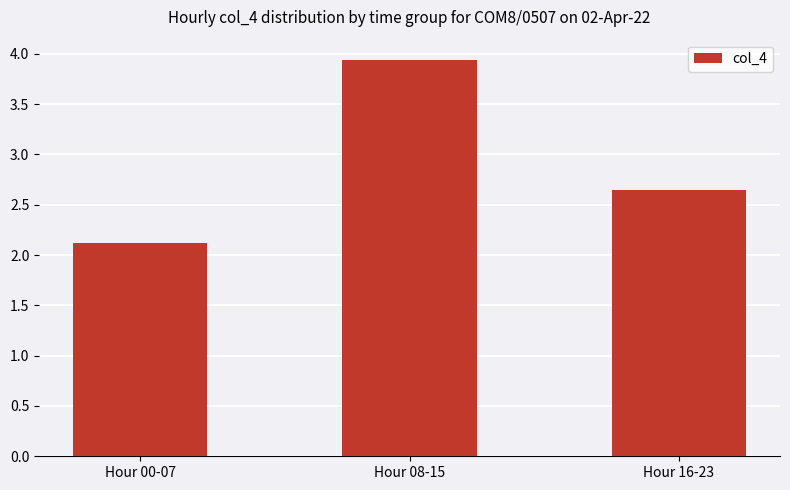

Between Hour 08-15 and Hour 00-07, which is larger?

Hour 08-15